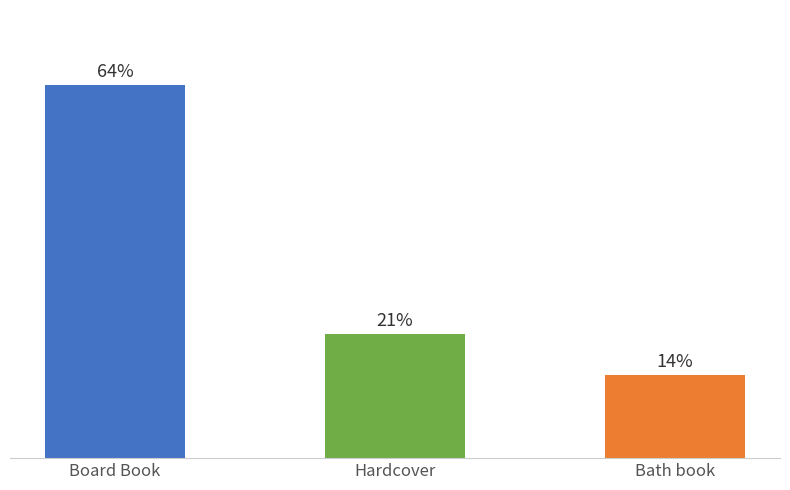

Approximately how many times larger is the value at Bath book compared to Hardcover?

0.7